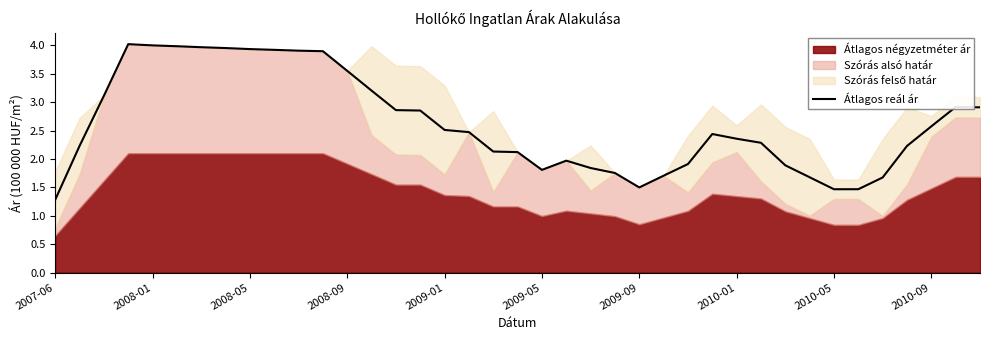

How many values exceed 2?

26